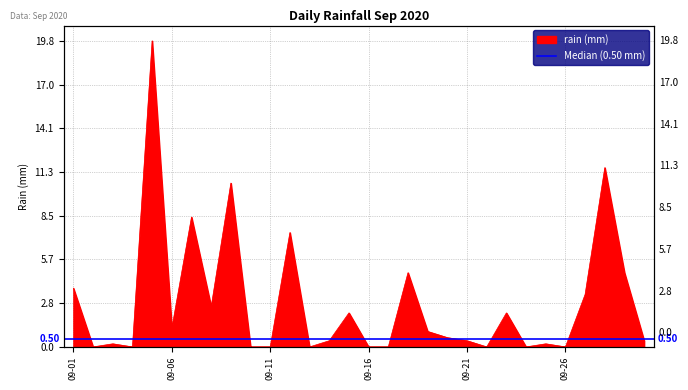

What is the greatest value displayed?

19.8